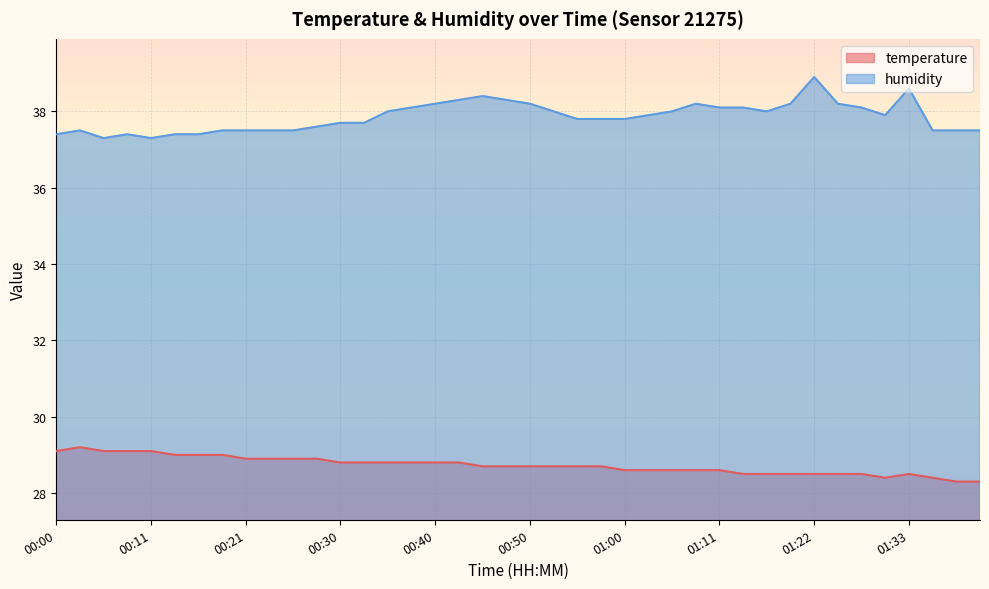

At which label does humidity reach its peak?

01:22